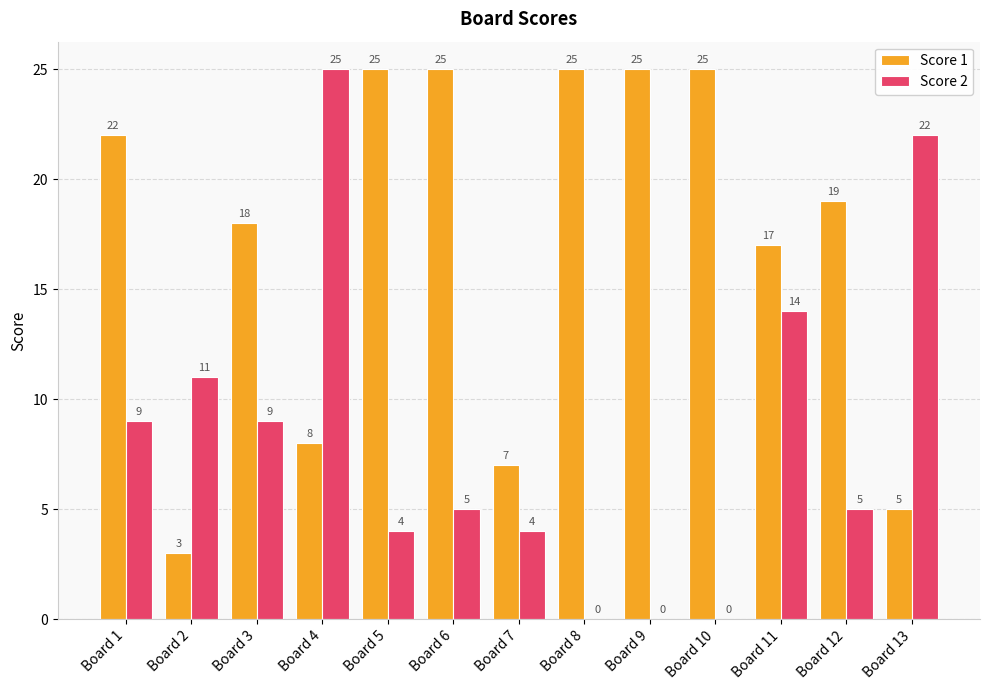

How many series are shown in this chart?

2